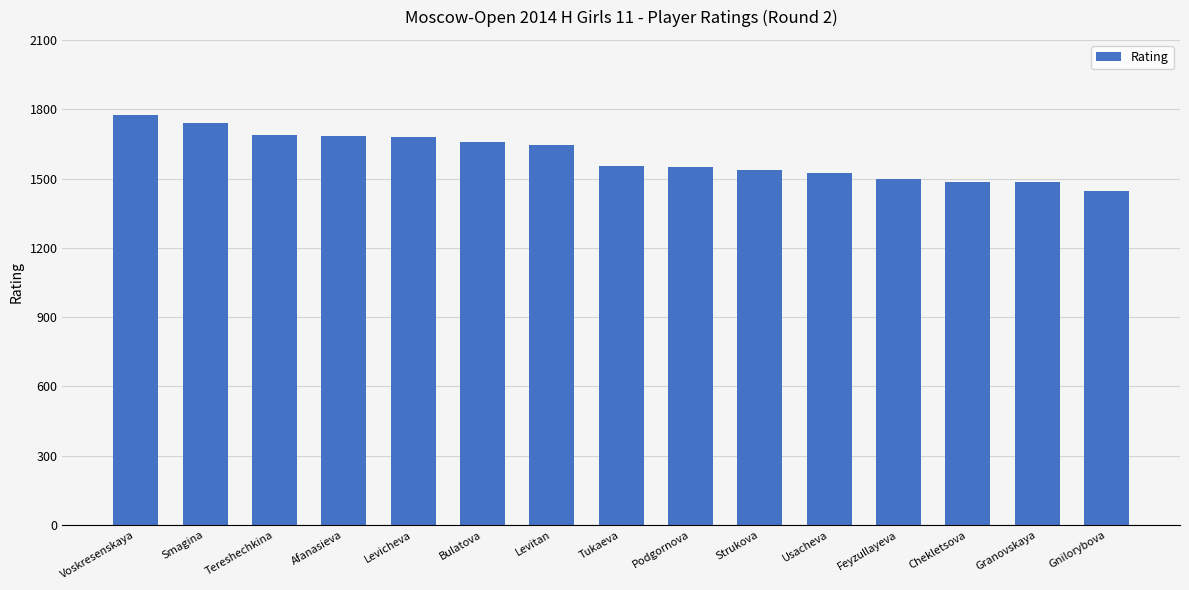

What is the approximate value at Smagina, to the nearest 50?

1750